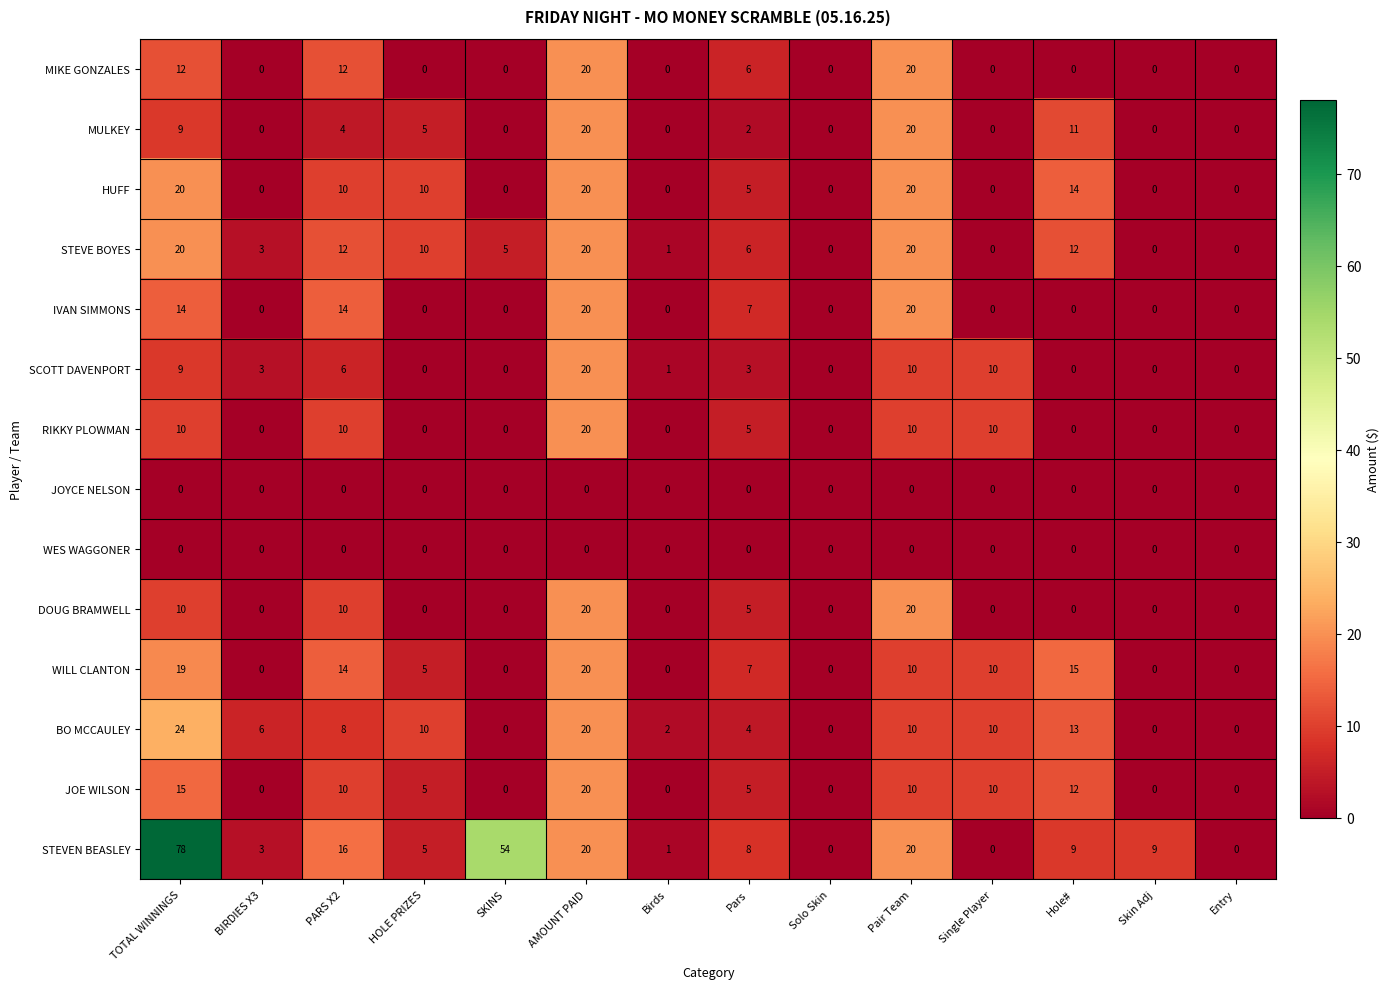

What is the difference between the BO MCCAULEY values at Birds and PARS X2?

6